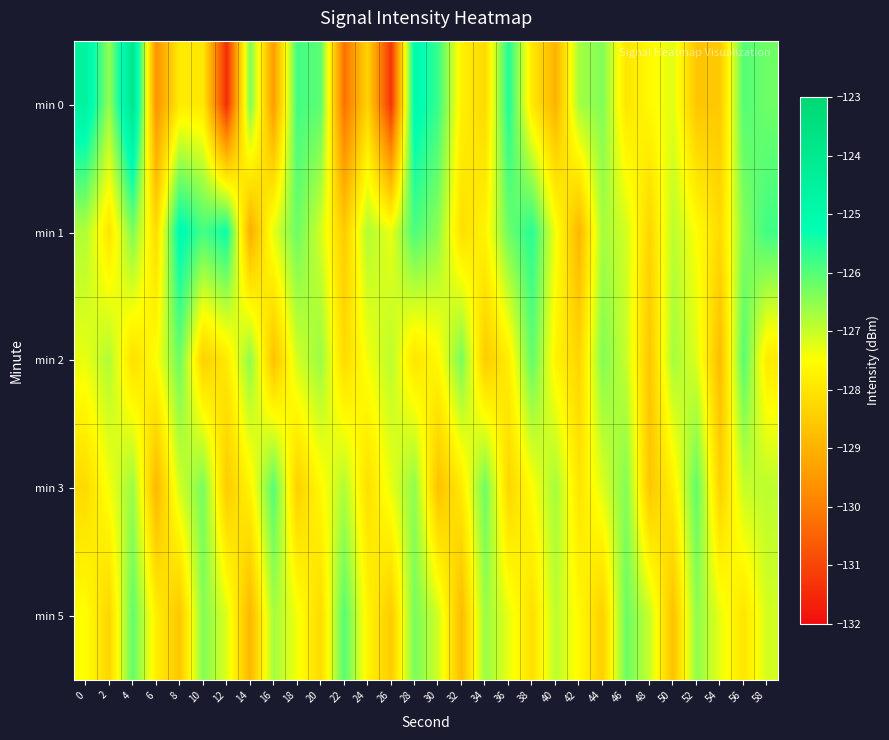

Reading left to right, what are all the values shown in this chart?

min 0: 0=-124.6	2=-126.6	4=-123.9	6=-129.6	8=-127.9	10=-127.9	12=-131.4	14=-126.3	16=-129.4	18=-125.8	20=-126.1	22=-130.2	24=-128.3	26=-131.3	28=-125.0	30=-125.8	32=-127.8	34=-128.2	36=-125.5	38=-127.9	40=-129.0	42=-126.7	44=-126.4	46=-128.0	48=-127.6	50=-127.2	52=-128.6	54=-128.5	56=-126.0	58=-126.2
min 1: 0=-126.8	2=-128.0	4=-126.3	6=-128.2	8=-125.1	10=-125.9	12=-125.3	14=-129.1	16=-127.3	18=-126.2	20=-127.1	22=-128.5	24=-126.8	26=-127.3	28=-125.9	30=-126.5	32=-128.1	34=-127.7	36=-126.2	38=-125.6	40=-127.4	42=-128.9	44=-126.7	46=-127.1	48=-128.3	50=-126.9	52=-127.5	54=-128.2	56=-126.4	58=-125.8
min 2: 0=-127.3	2=-126.8	4=-128.1	6=-127.5	8=-126.2	10=-128.4	12=-127.9	14=-126.5	16=-128.7	18=-127.1	20=-126.6	22=-128.2	24=-127.4	26=-126.9	28=-128.0	30=-127.6	32=-126.3	34=-128.5	36=-127.8	38=-126.1	40=-127.7	42=-128.3	44=-126.4	46=-127.0	48=-128.6	50=-126.7	52=-127.2	54=-128.8	56=-126.0	58=-127.9
min 3: 0=-128.2	2=-127.4	4=-126.6	6=-128.9	8=-127.1	10=-126.3	12=-128.5	14=-127.7	16=-126.0	18=-128.4	20=-127.6	22=-126.8	24=-128.1	26=-127.3	28=-126.5	30=-128.7	32=-127.9	34=-126.2	36=-128.3	38=-127.5	40=-126.7	42=-128.0	44=-127.2	46=-126.4	48=-128.6	50=-127.8	52=-126.1	54=-128.4	56=-127.0	58=-126.9
min 5: 0=-127.5	2=-128.3	4=-126.1	6=-127.8	8=-128.6	10=-126.4	12=-127.2	14=-128.9	16=-126.7	18=-127.4	20=-128.2	22=-126.0	24=-127.7	26=-128.5	28=-126.3	30=-127.1	32=-128.8	34=-126.6	36=-127.3	38=-128.1	40=-126.9	42=-127.6	44=-128.4	46=-126.2	48=-127.0	50=-128.7	52=-126.5	54=-127.3	56=-128.0	58=-127.1